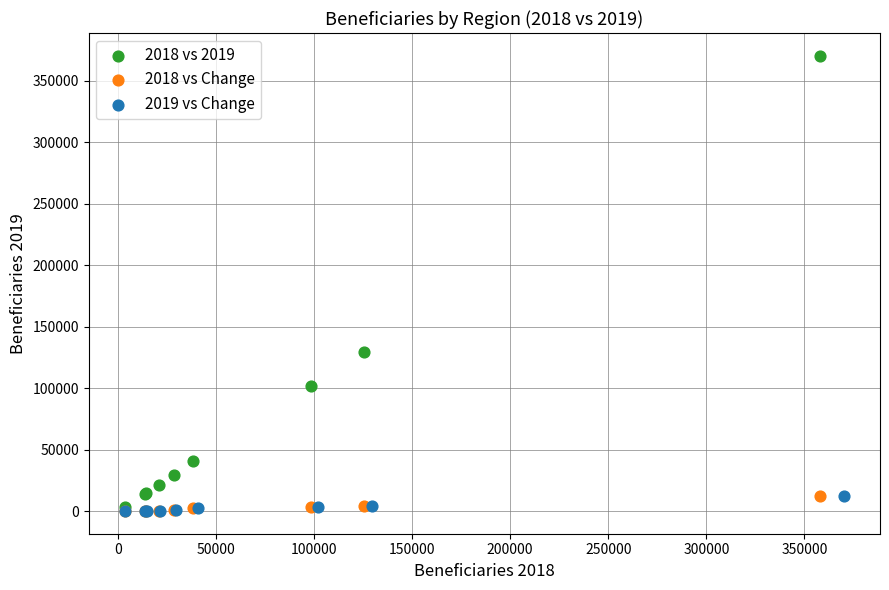

Which series reaches the maximum Y coordinate?

2018 vs 2019